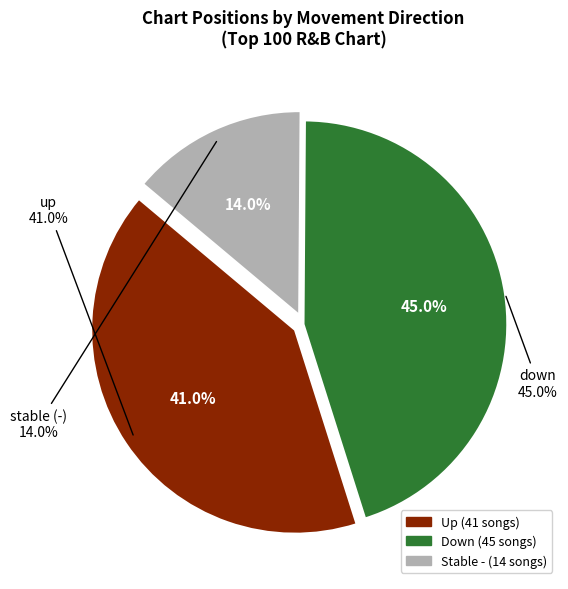

What is the smallest slice in the pie chart?

-